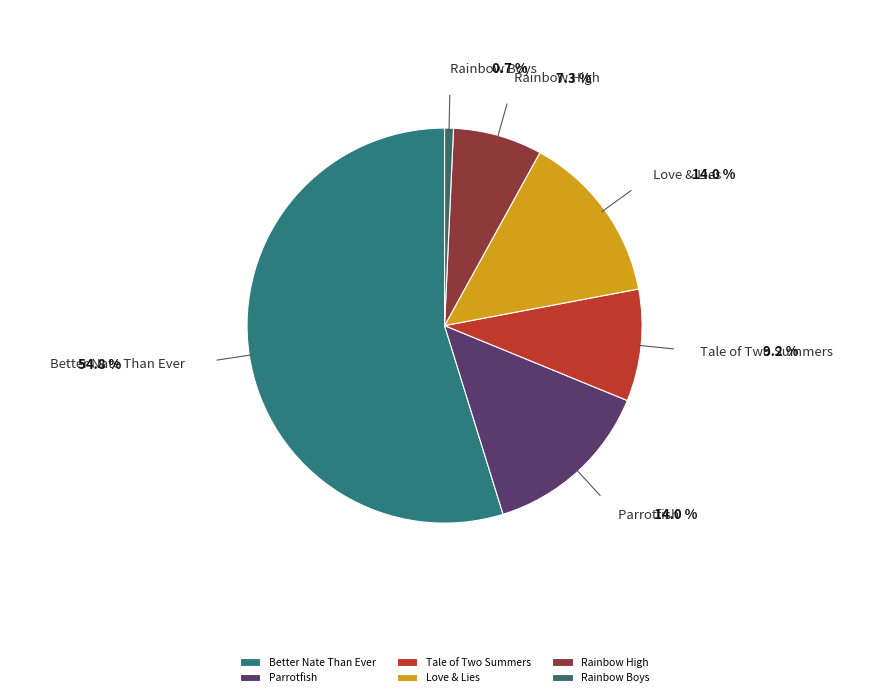

Approximately how many times larger is the value at Better Nate Than Ever compared to Love & Lies?

3.9